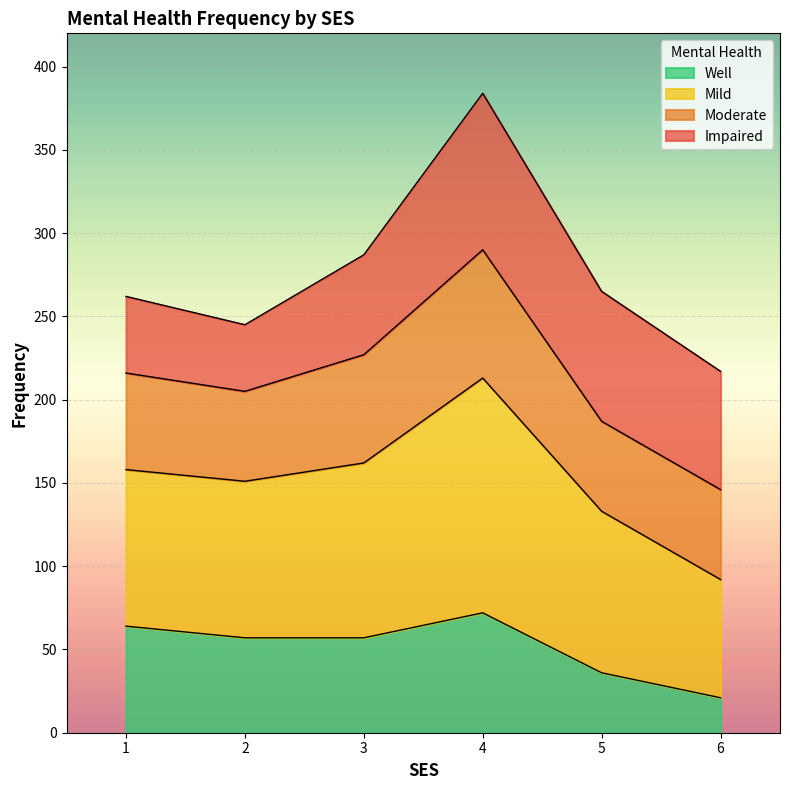

How many data points does each series have?

6